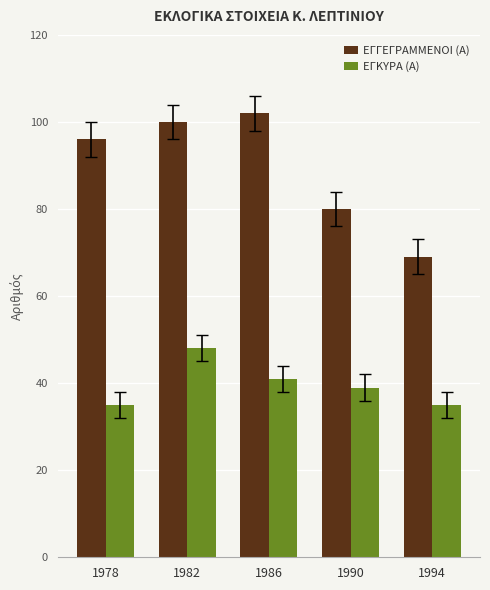

Which series has the widest spread of values?

ΕΓΓΕΓΡΑΜΜΕΝΟΙ (Α)